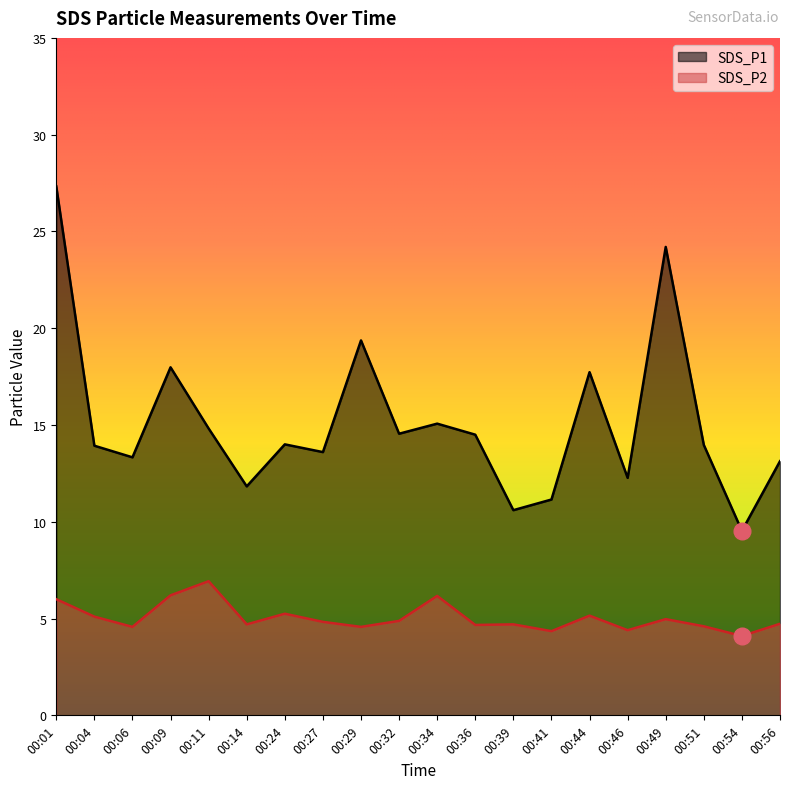

Reading left to right, transcribe all the data shown in this chart.

SDS_P1: 00:01=27.3	00:04=13.9	00:06=13.3	00:09=18.0	00:11=14.8	00:14=11.8	00:24=14.0	00:27=13.6	00:29=19.4	00:32=14.6	00:34=15.1	00:36=14.5	00:39=10.6	00:41=11.2	00:44=17.7	00:46=12.3	00:49=24.2	00:51=14.0	00:54=9.5	00:56=13.1
SDS_P2: 00:01=6.0	00:04=5.1	00:06=4.6	00:09=6.2	00:11=6.9	00:14=4.7	00:24=5.2	00:27=4.8	00:29=4.6	00:32=4.9	00:34=6.2	00:36=4.7	00:39=4.7	00:41=4.3	00:44=5.2	00:46=4.4	00:49=5.0	00:51=4.6	00:54=4.1	00:56=4.7